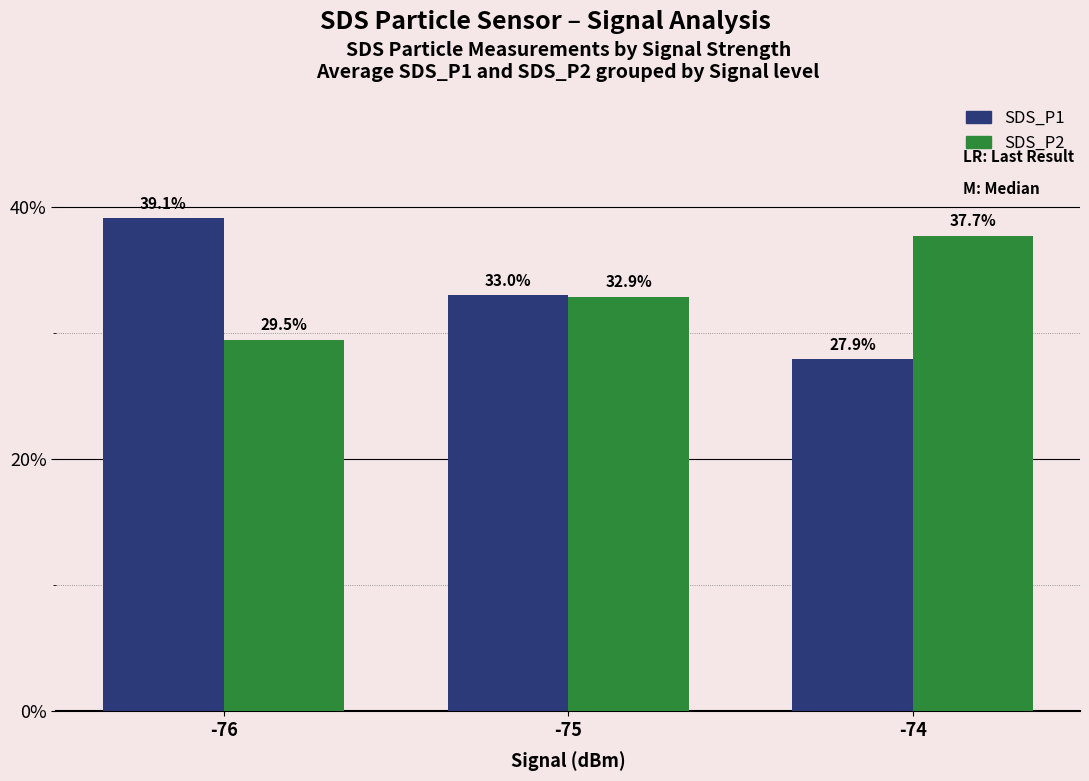

At how many categories does at least one series exceed 29?

3